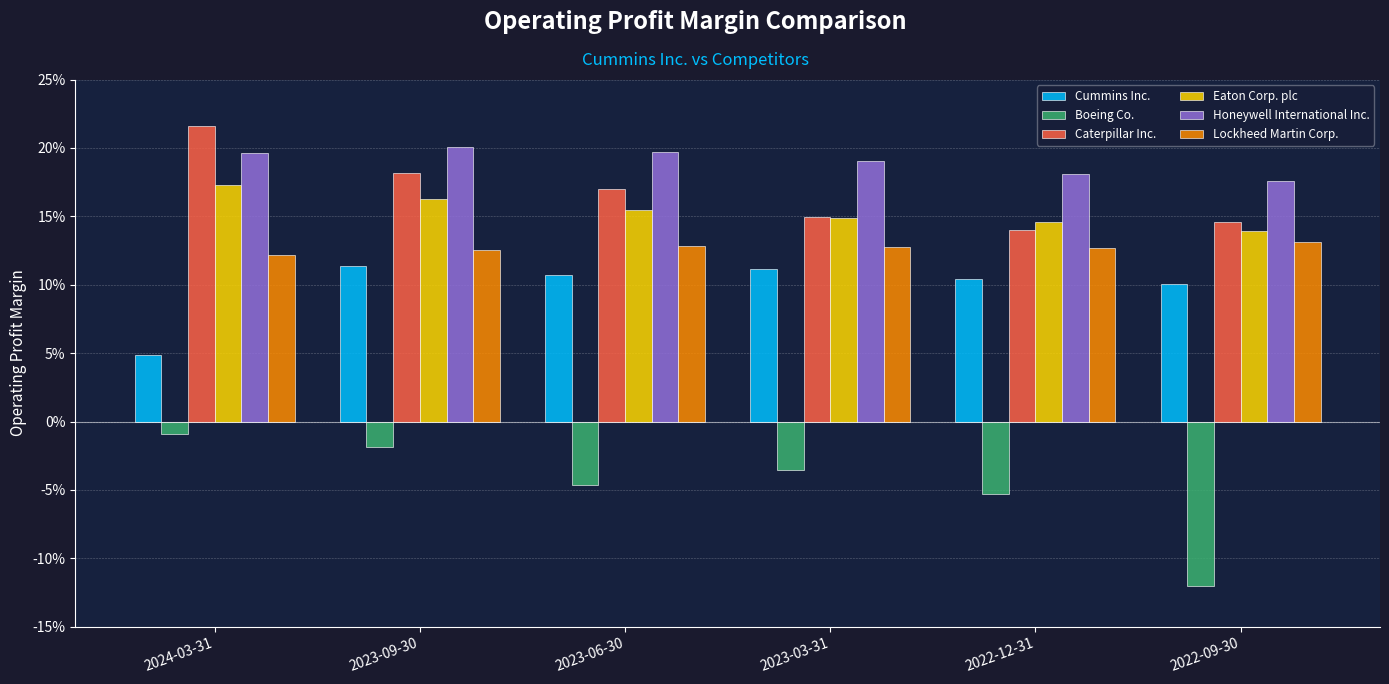

What are all the series names shown in the legend?

Cummins Inc., Boeing Co., Caterpillar Inc., Eaton Corp. plc, Honeywell International Inc., Lockheed Martin Corp.